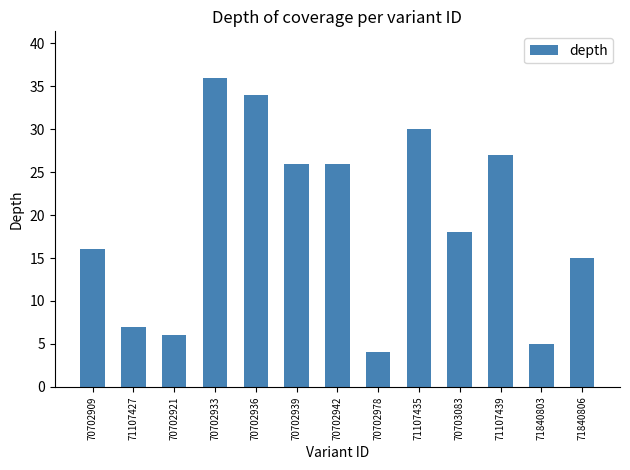

What is the sum of all values?

250